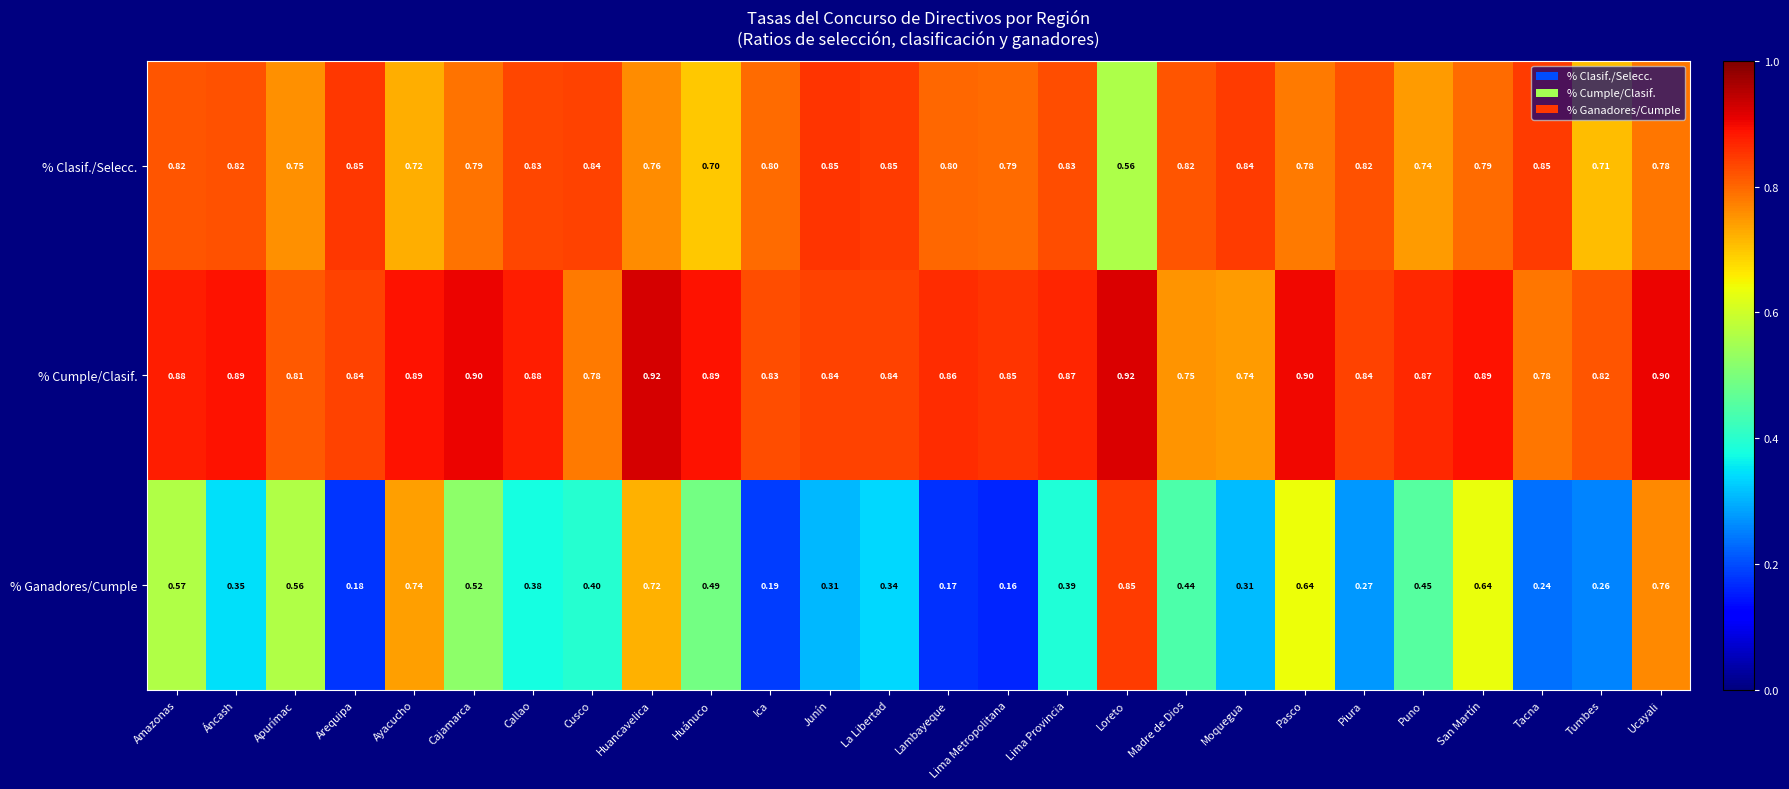

Is the value of % Clasif./Selecc. at Amazonas greater than the value of % Cumple/Clasif. at Cajamarca?

No